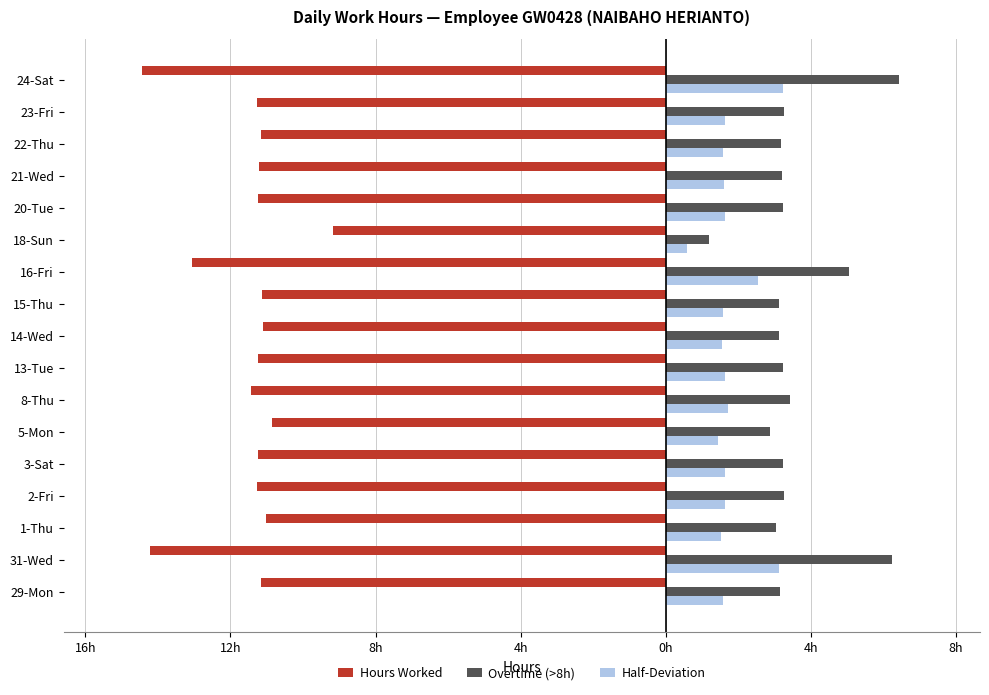

What are all the series names shown in the legend?

Hours Worked, Overtime (>8h), Half-Deviation